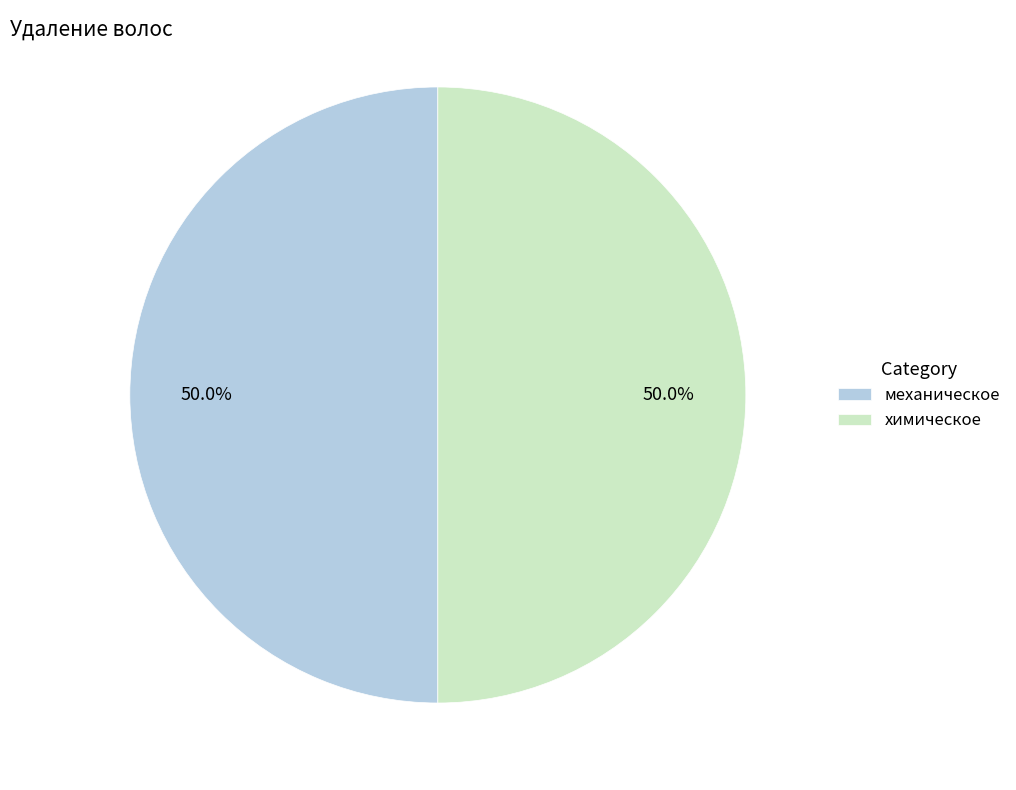

What percentage is the механическое slice, to the nearest percent?

50%